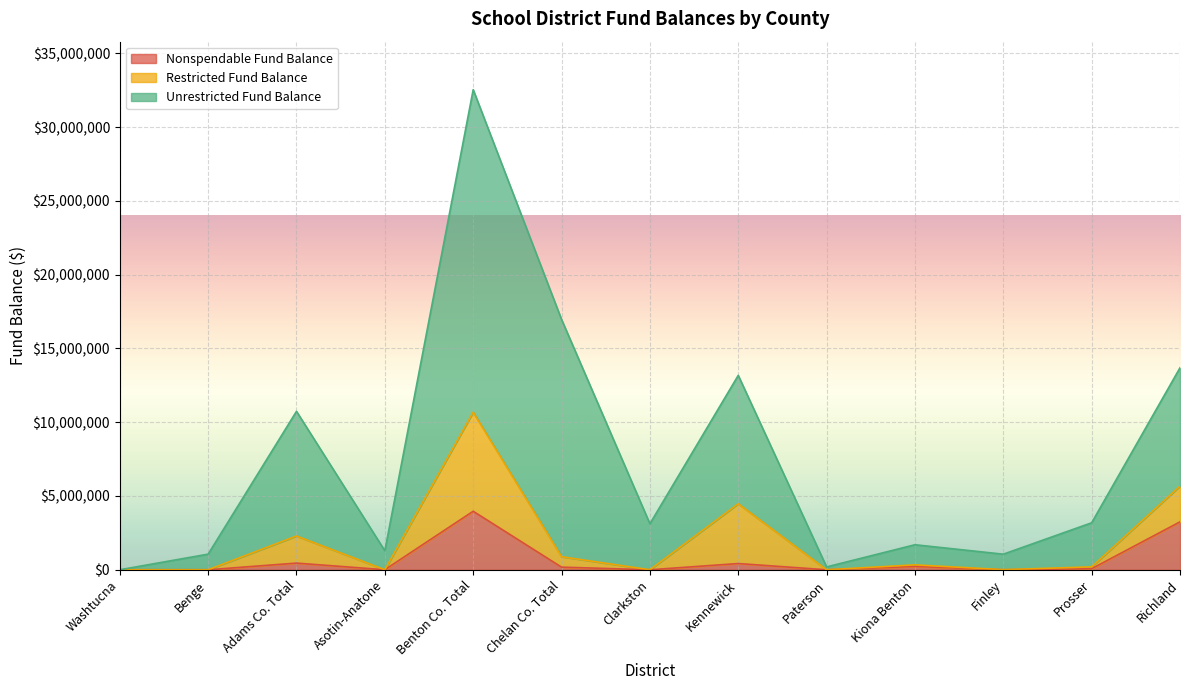

What is the average value of the Nonspendable Fund Balance series?

658494.3